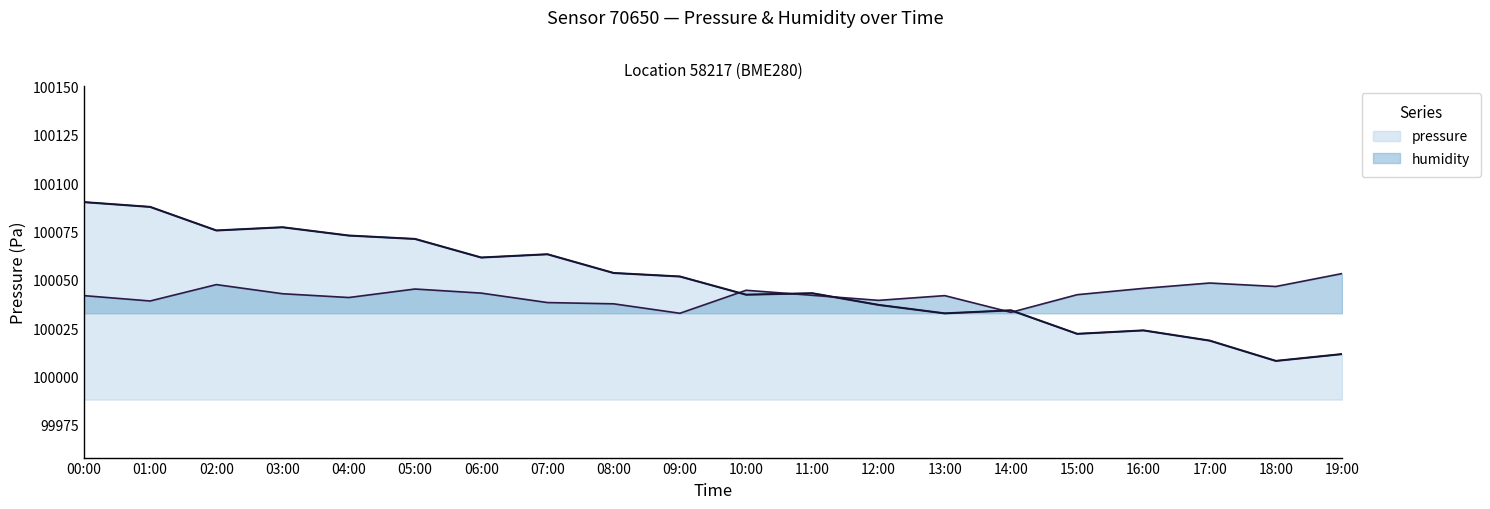

At which label does humidity reach its peak?

19:00